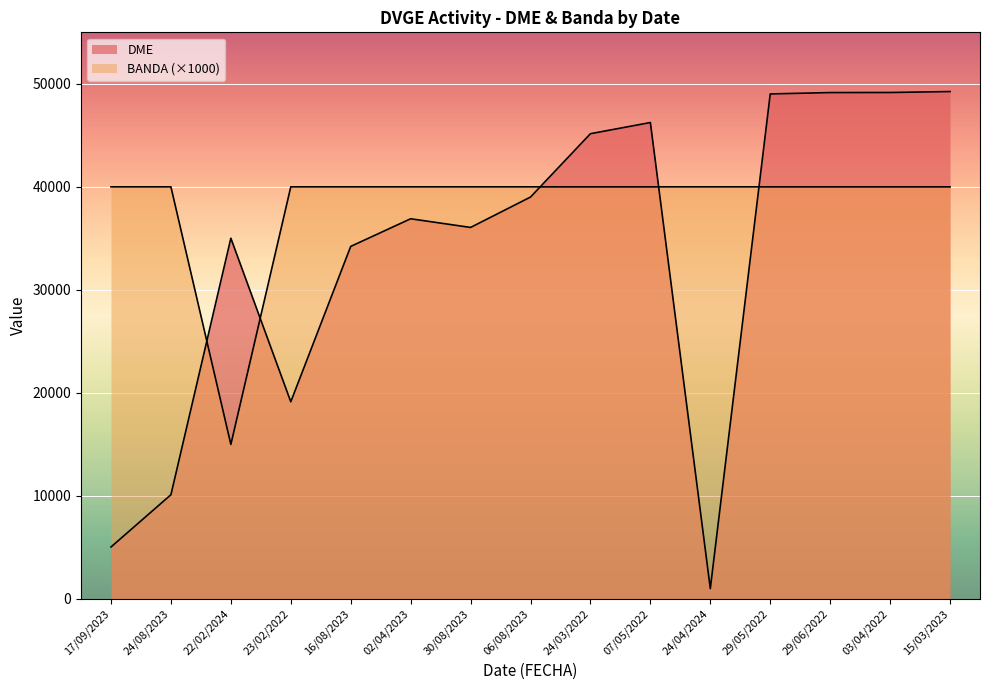

How many lines are shown in the chart?

2